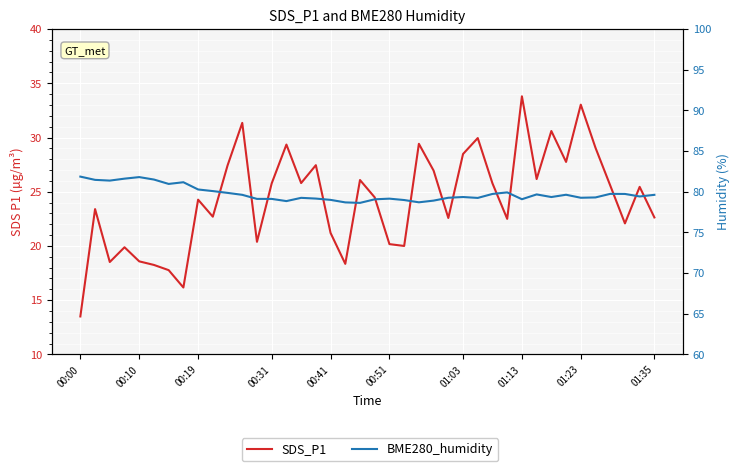

Reading left to right, list all the values displayed in this chart.

SDS_P1: 13.5	23.4	18.5	19.9	18.6	18.2	17.8	16.2	24.3	22.7	27.4	31.4	20.4	25.8	29.4	25.8	27.4	21.2	18.4	26.1	24.5	20.2	20.0	29.4	26.9	22.6	28.5	29.9	25.8	22.5	33.8	26.2	30.6	27.8	33.0	29.1	25.6	22.1	25.4	22.6
BME280_humidity: 81.9	81.5	81.4	81.6	81.8	81.5	81.0	81.2	80.3	80.1	79.9	79.6	79.1	79.1	78.8	79.2	79.2	79.0	78.7	78.6	79.1	79.2	79.0	78.7	78.9	79.3	79.3	79.2	79.7	79.9	79.1	79.7	79.3	79.6	79.3	79.3	79.7	79.7	79.4	79.6